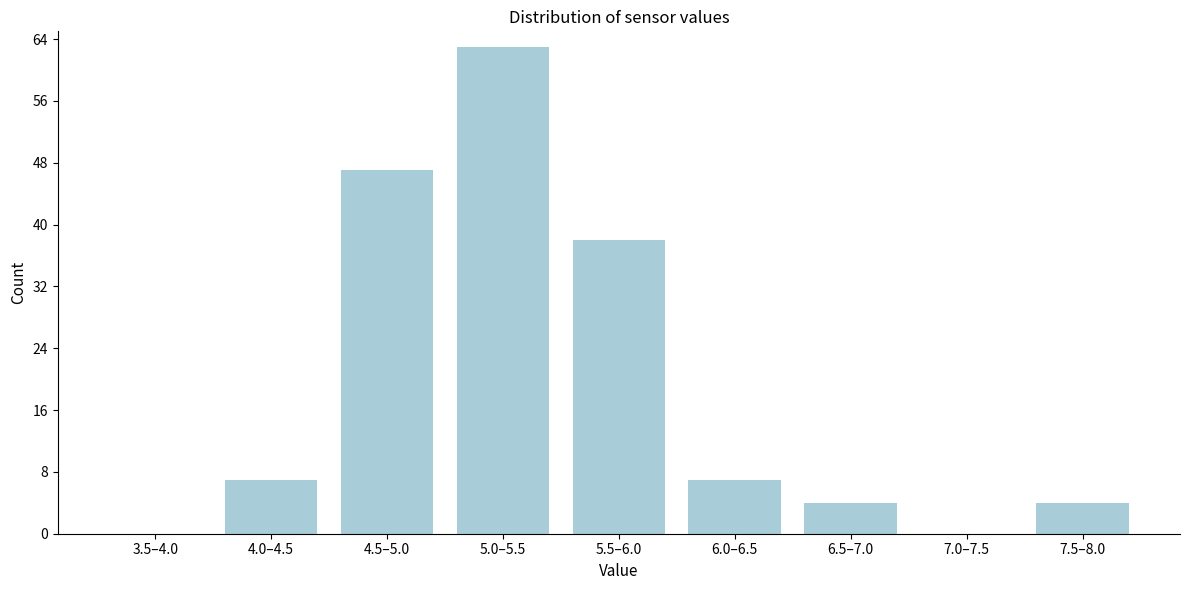

Reading left to right, transcribe all the data shown in this chart.

3.5–4.0=0	4.0–4.5=7	4.5–5.0=47	5.0–5.5=63	5.5–6.0=38	6.0–6.5=7	6.5–7.0=4	7.0–7.5=0	7.5–8.0=4